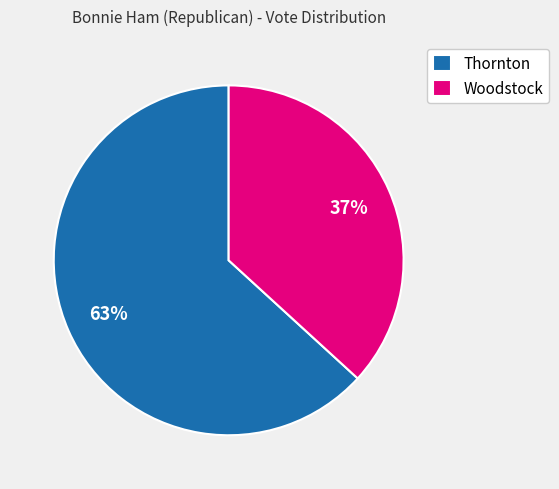

Rank the categories by value from highest to lowest.

Thornton, Woodstock